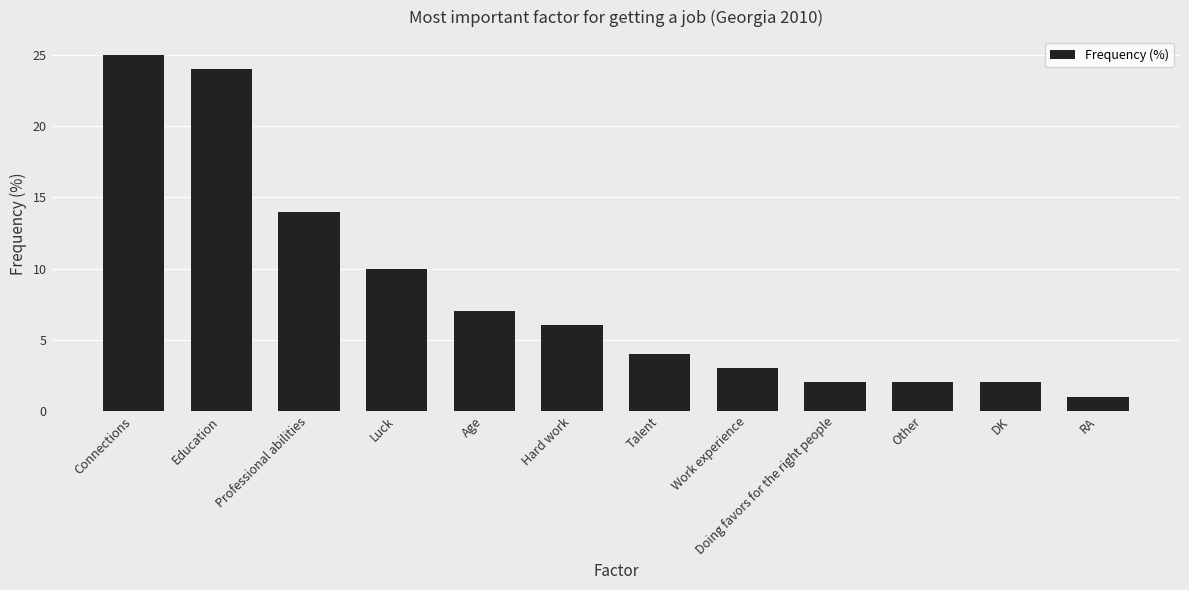

Which category has the highest value across all series?

Connections